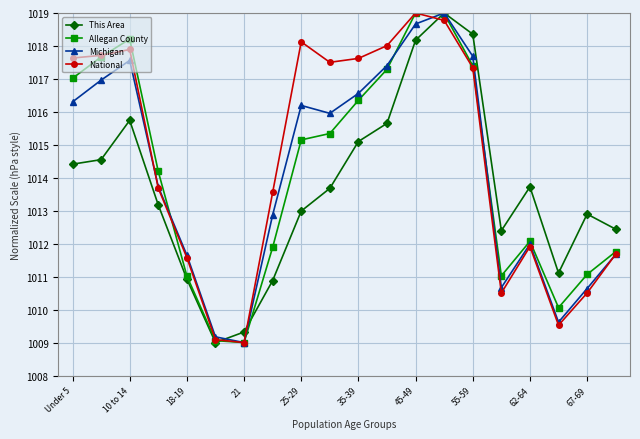

What is the lowest value of the This Area series?

1009.0